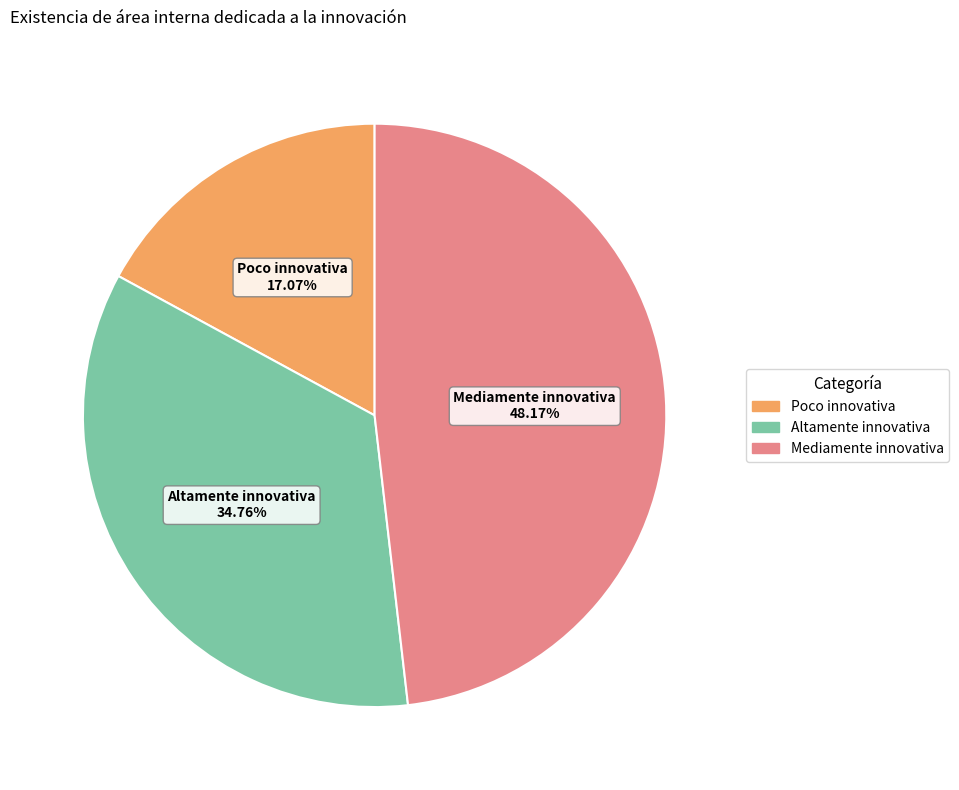

What percentage is the Mediamente innovativa slice, to the nearest percent?

48%